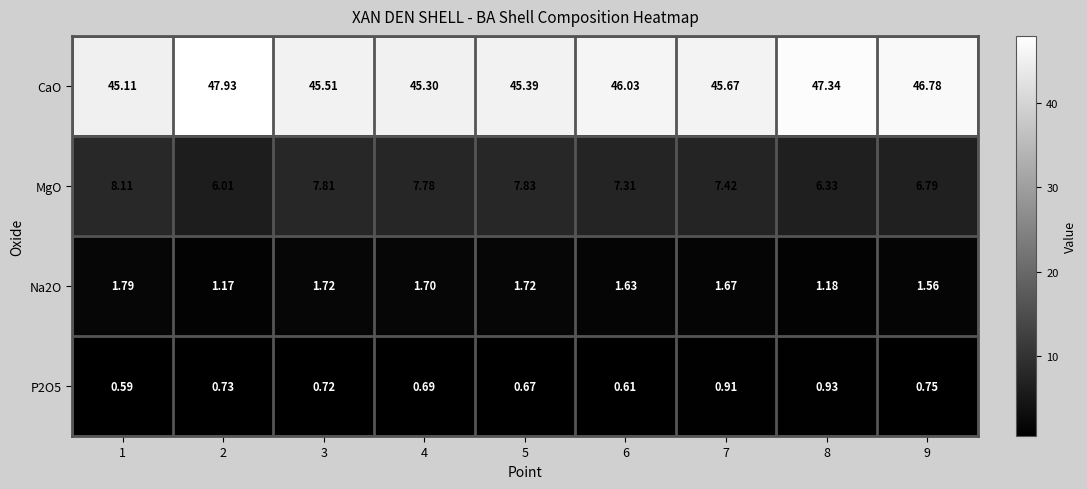

Between 2 and 9, which series saw the biggest shift?

CaO